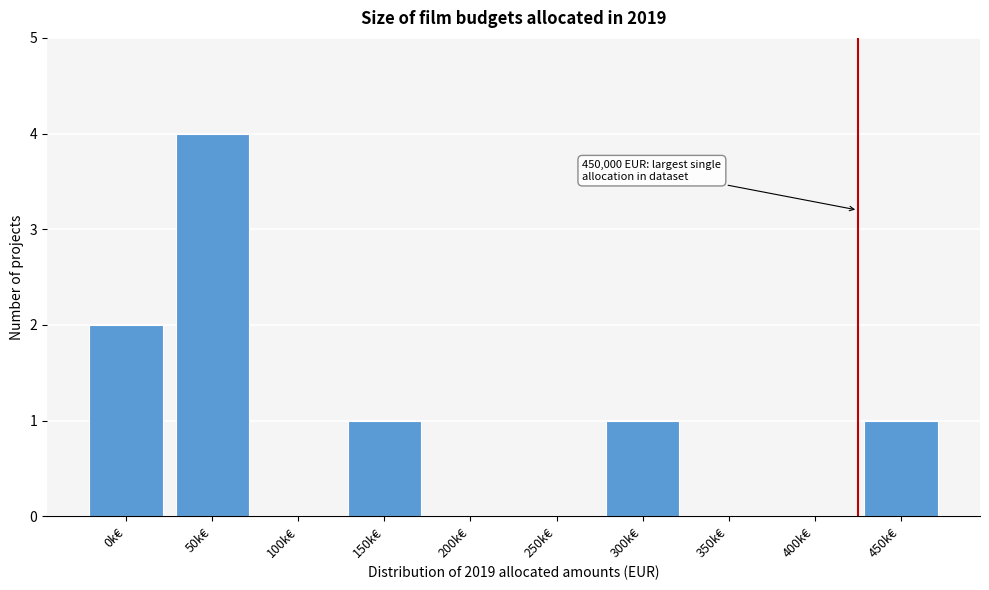

Reading left to right, extract all data points from this chart.

0k€=2	50k€=4	100k€=0	150k€=1	200k€=0	250k€=0	300k€=1	350k€=0	400k€=0	450k€=1